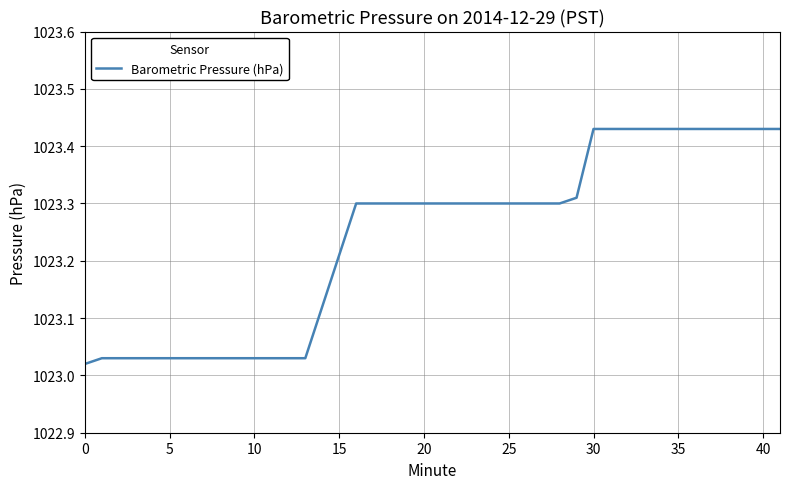

What is the difference between the maximum and minimum values?

0.4